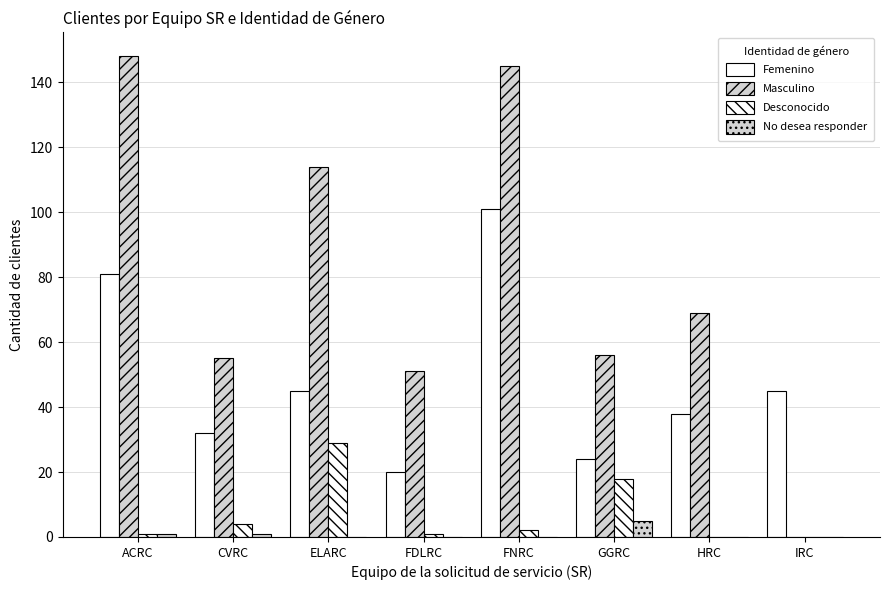

How many values in Masculino are above zero?

7